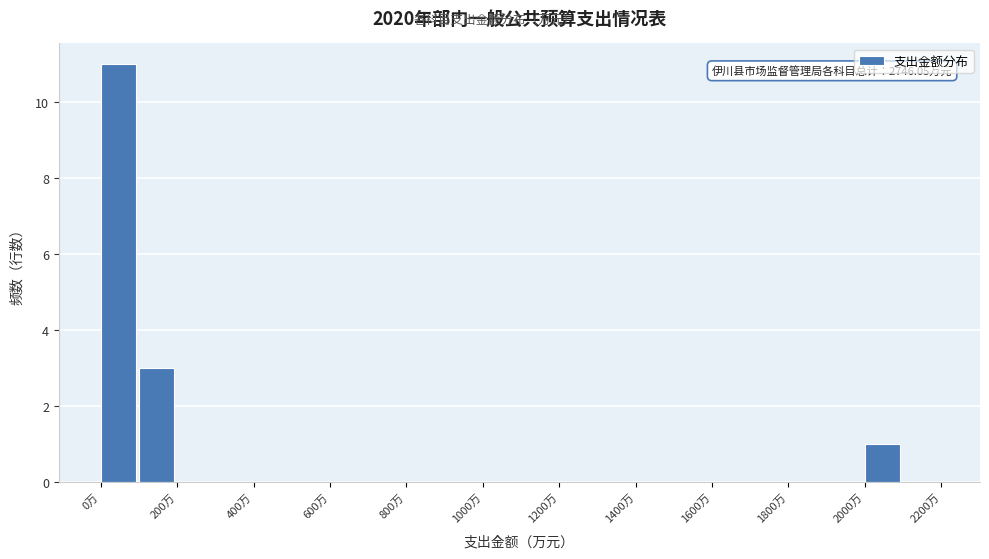

Which range on the x-axis has the tallest bar?

0 to 100